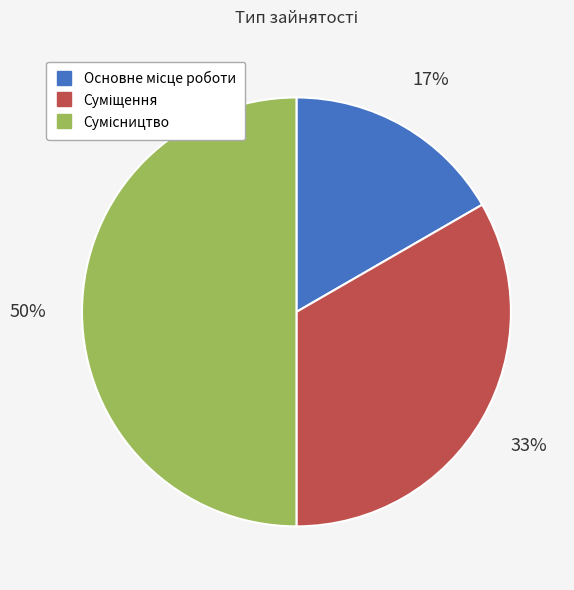

To the nearest percent, what is the average slice percentage?

33%